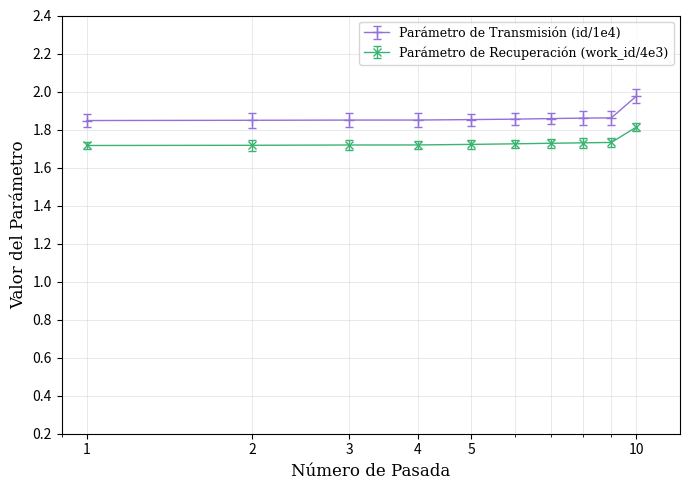

Which series has the largest total across all categories?

Parámetro de Transmisión (id/1e4)